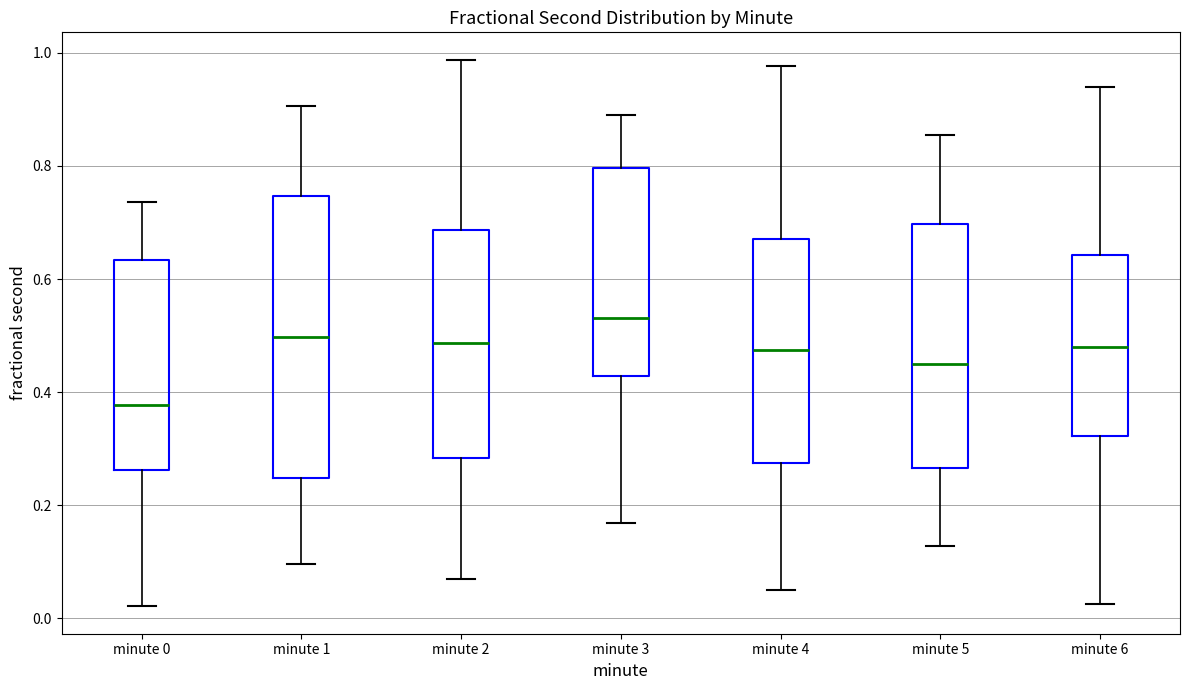

Which box's median line is the highest?

minute 3